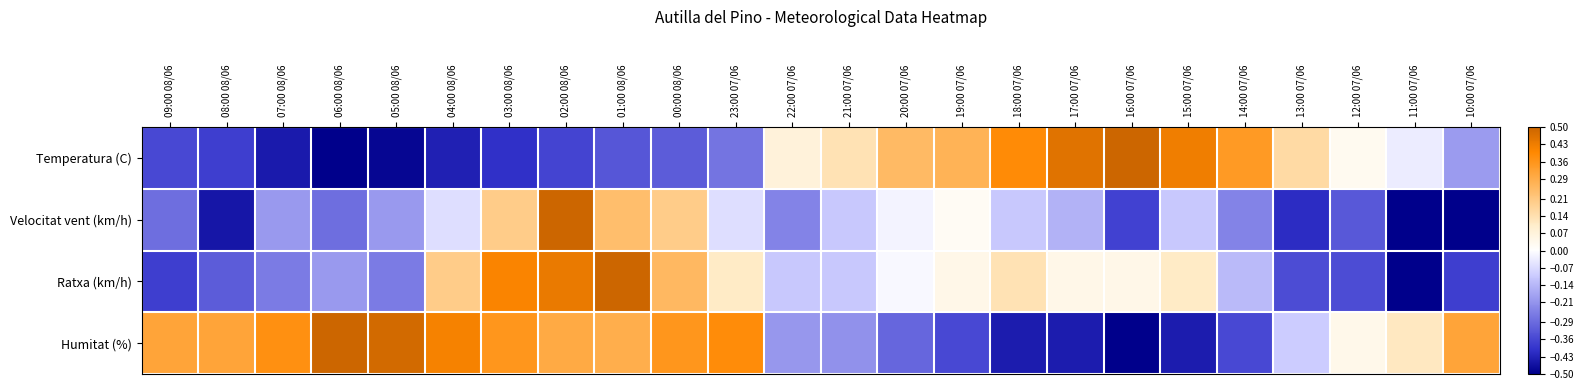

What is the maximum value shown in the chart?

0.5